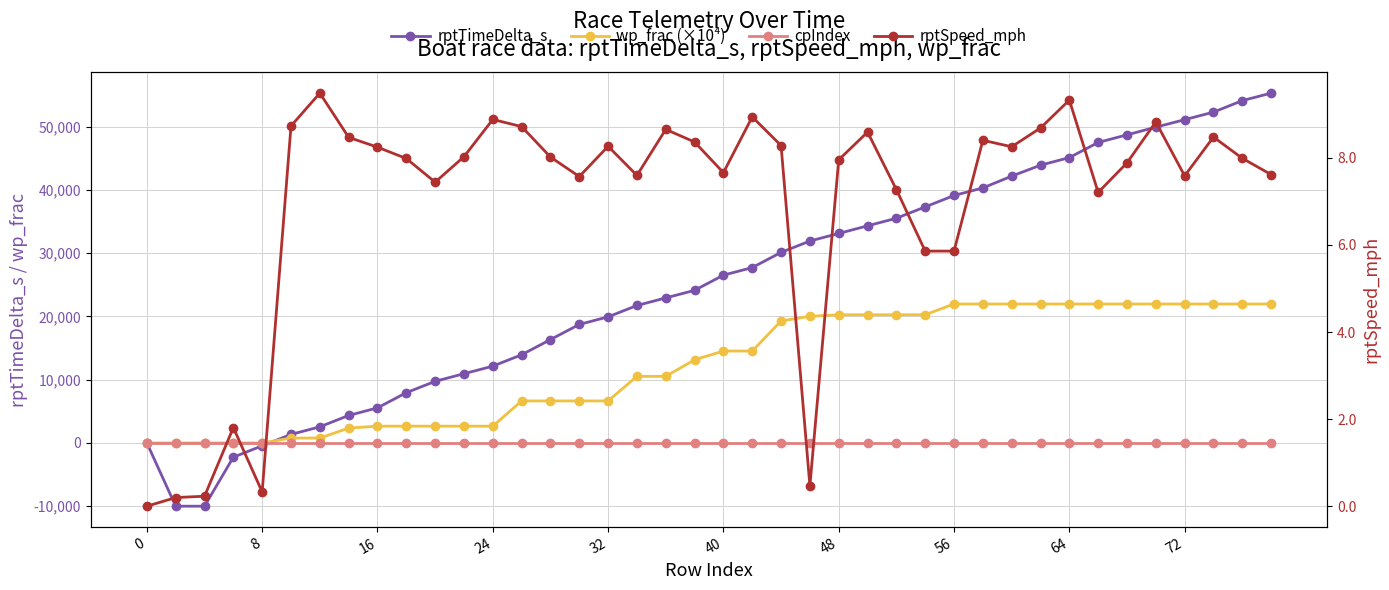

At how many categories does at least one series exceed 41052?

10